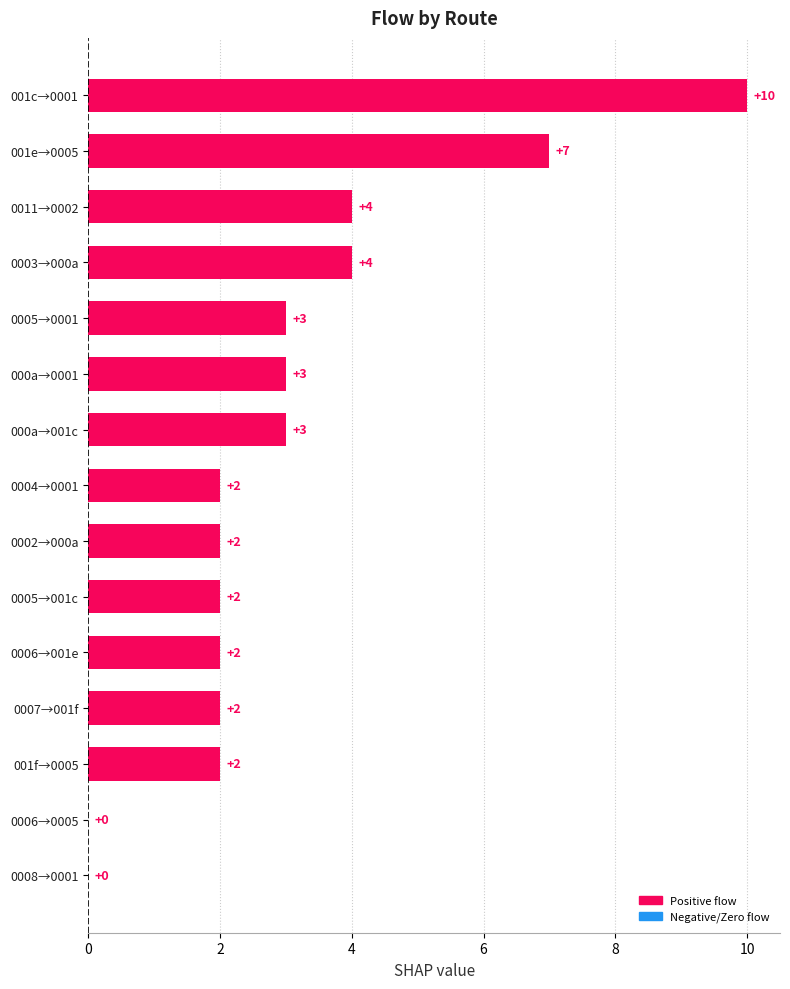

What is the average value?

3